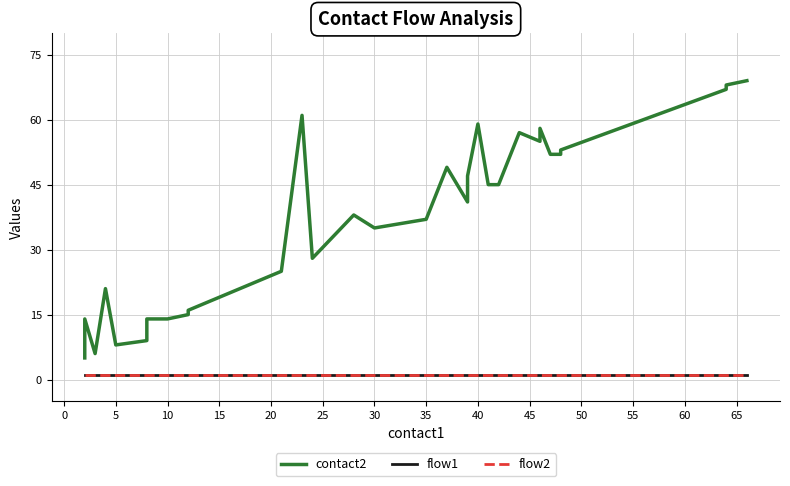

True or false: flow2 has a value of 1 at 24.

False